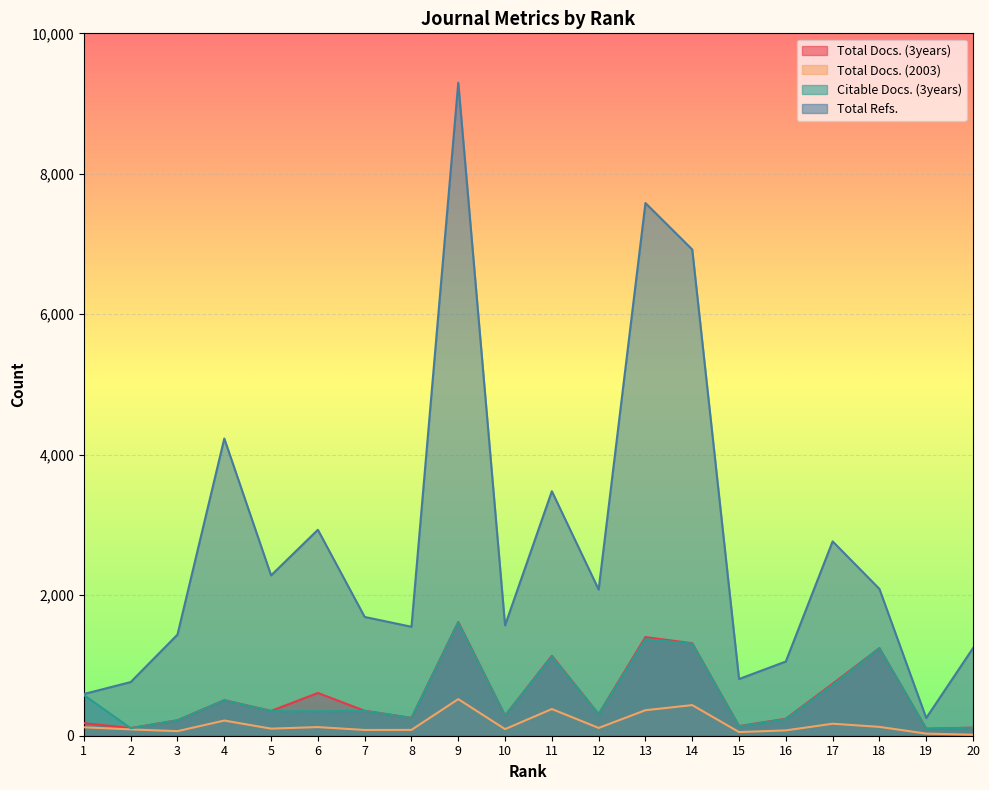

Reading left to right, extract all data points from this chart.

Total Docs. (3years): 1=179	2=109	3=220	4=506	5=353	6=609	7=355	8=254	9=1619	10=286	11=1138	12=307	13=1405	14=1316	15=137	16=242	17=740	18=1247	19=100	20=115
Total Docs. (2003): 1=120	2=90	3=65	4=216	5=101	6=123	7=82	8=83	9=521	10=94	11=380	12=111	13=363	14=436	15=52	16=76	17=171	18=126	19=30	20=15
Citable Docs. (3years): 1=579	2=107	3=219	4=504	5=350	6=348	7=353	8=253	9=1610	10=286	11=1126	12=305	13=1375	14=1311	15=132	16=236	17=722	18=1246	19=99	20=114
Total Refs.: 1=594	2=764	3=1440	4=4231	5=2283	6=2932	7=1691	8=1551	9=9297	10=1571	11=3481	12=2081	13=7584	14=6922	15=807	16=1057	17=2767	18=2090	19=252	20=1247